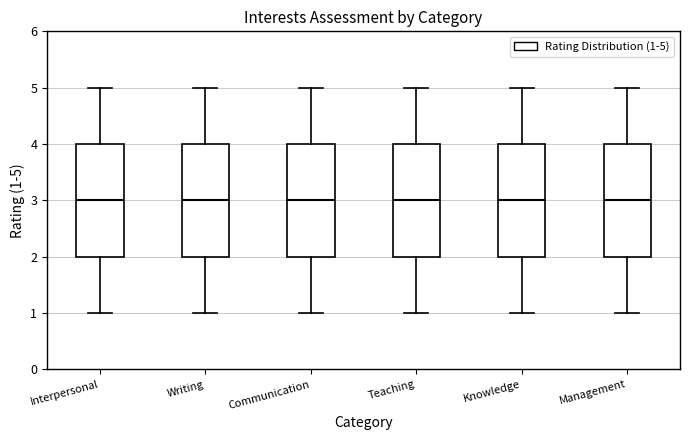

Reading left to right, transcribe this box plot: for each box, give where its median line is, the range the box spans, and where its two whiskers end, as read against the y-axis. The values are not printed on the chart, so give them approximately, as read against the axis.

Interpersonal: median 3, box 2 to 4, whiskers 1 to 5
Writing: median 3, box 2 to 4, whiskers 1 to 5
Communication: median 3, box 2 to 4, whiskers 1 to 5
Teaching: median 3, box 2 to 4, whiskers 1 to 5
Knowledge: median 3, box 2 to 4, whiskers 1 to 5
Management: median 3, box 2 to 4, whiskers 1 to 5